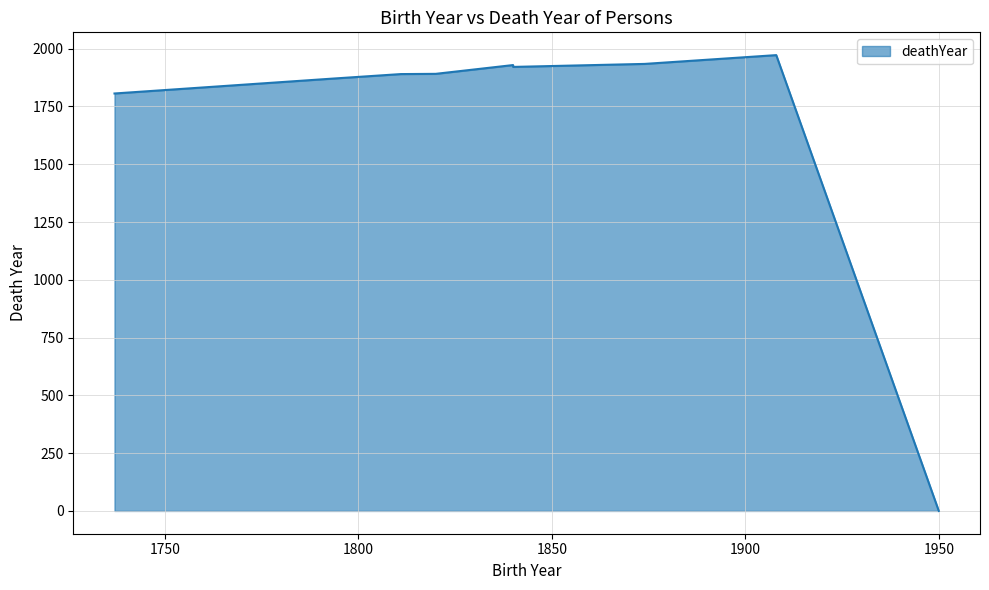

The value at 1950 is 0. True or false?

True